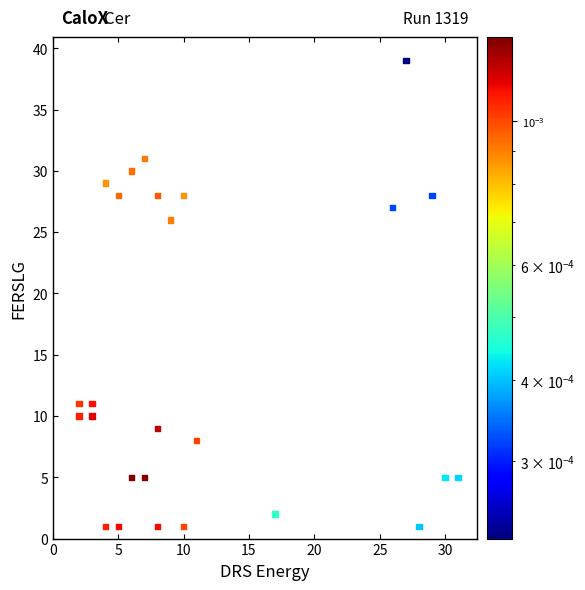

What Y value in the scatter plot is closest to 20?

26